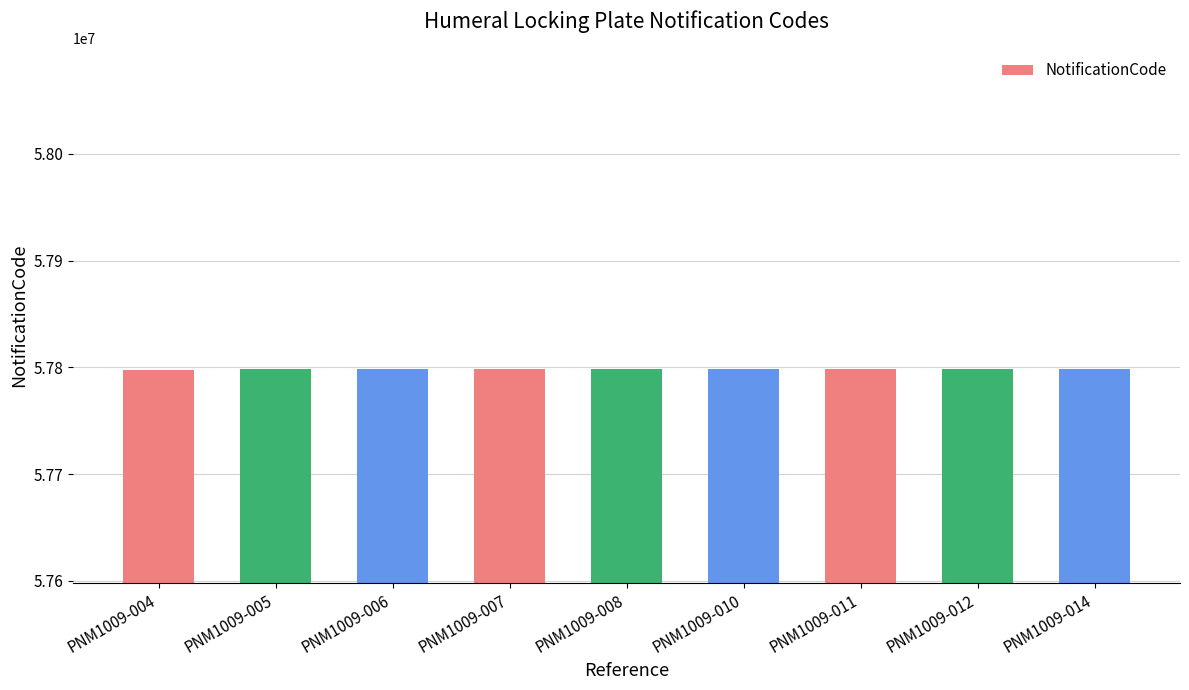

True or false: the data shows 57798637 at PNM1009-011.

True